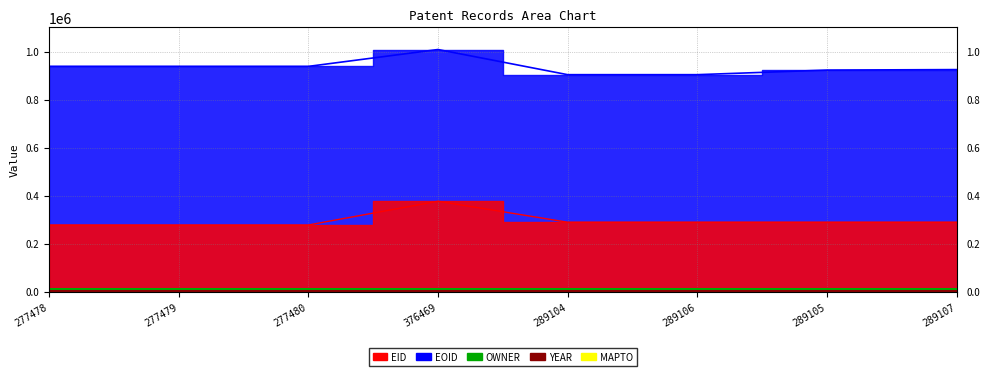

At which category does EID reach its first local valley?

289104